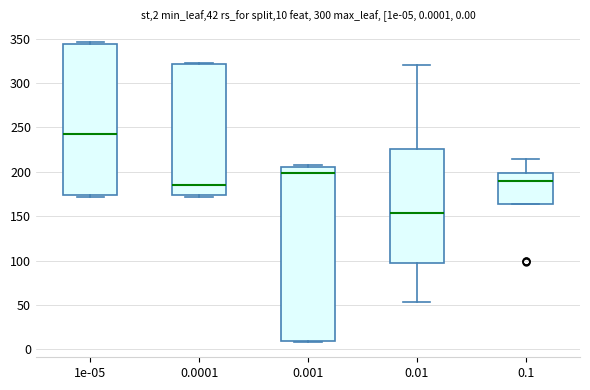

Which box is the tallest, from its lower edge to its upper edge?

0.001